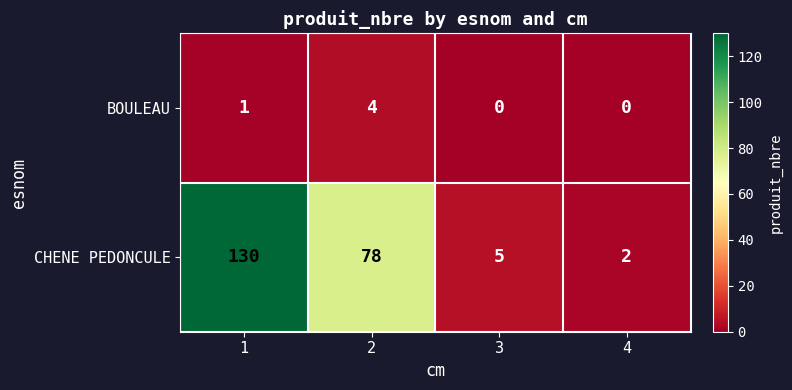

How many distinct data groups are displayed?

2